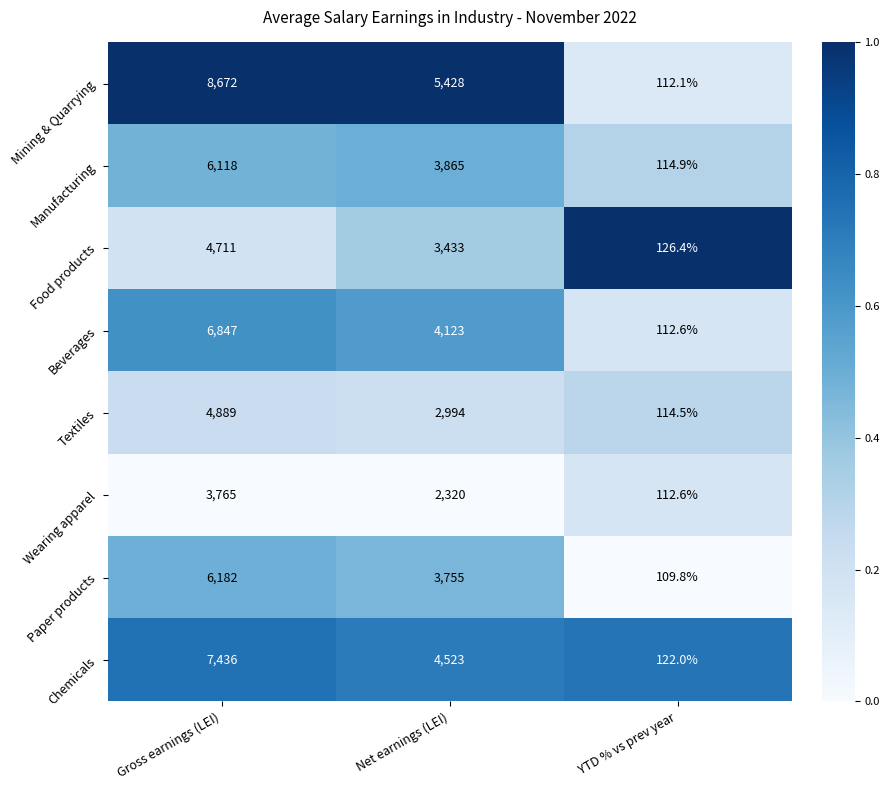

What is the difference between the highest and lowest values at Gross earnings (LEI)?

4907.0